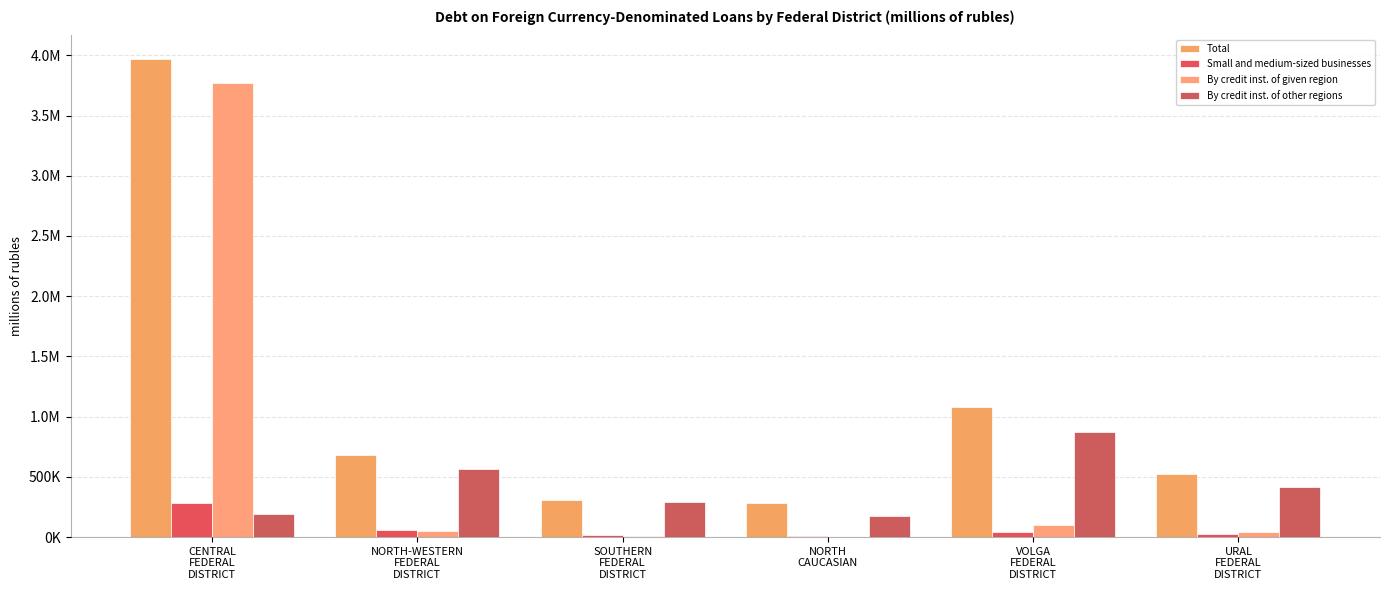

The value of By credit inst. of other regions at NORTH-WESTERN
FEDERAL
DISTRICT is 373177. True or false?

False